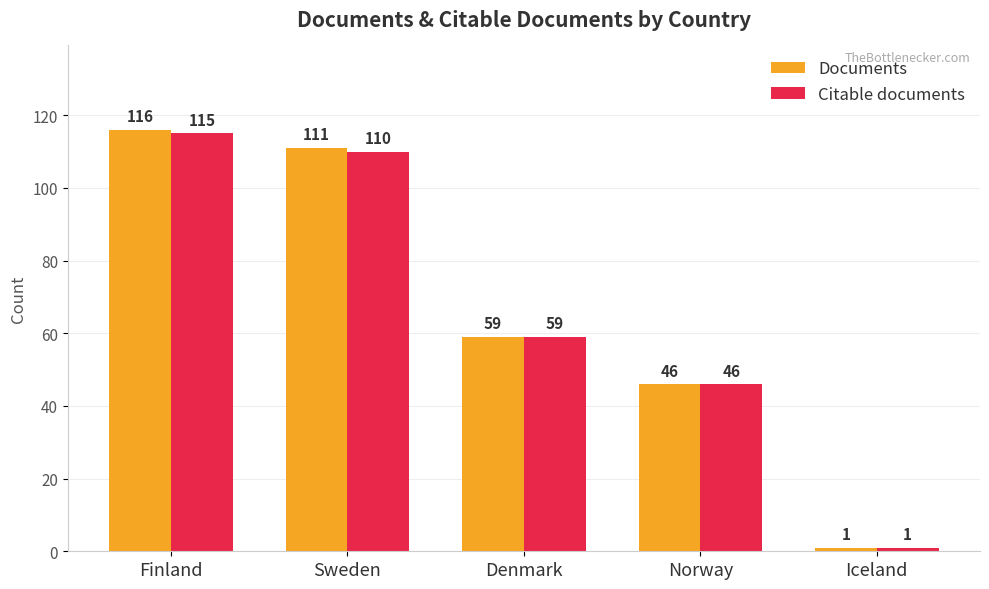

At which category is the sum across all series the highest?

Finland